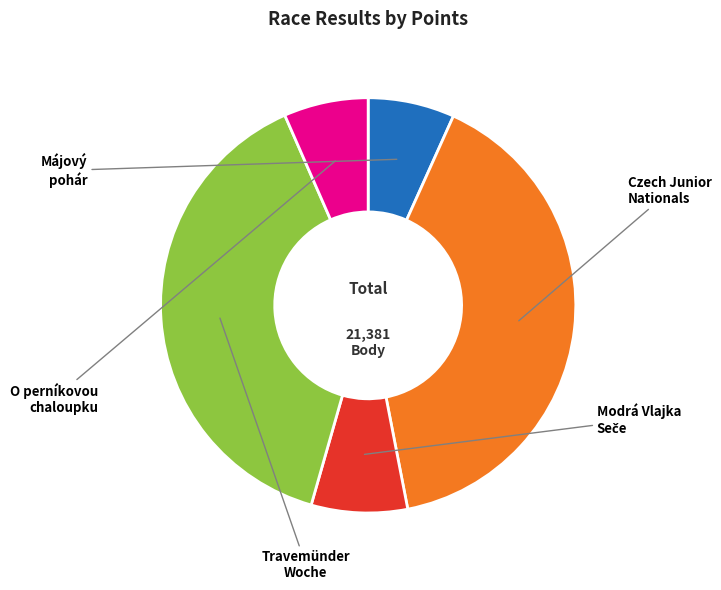

Which category has the biggest portion of the pie?

212146
Czech Junior
Nationals